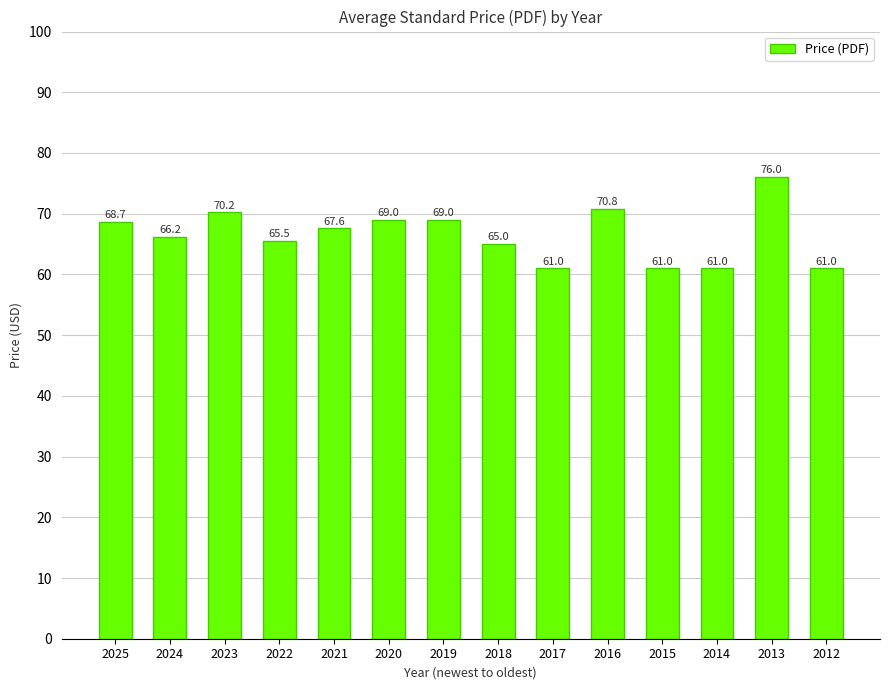

Reading left to right, what are all the values shown in this chart?

68.7	66.2	70.2	65.5	67.6	69.0	69.0	65.0	61.0	70.8	61.0	61.0	76.0	61.0